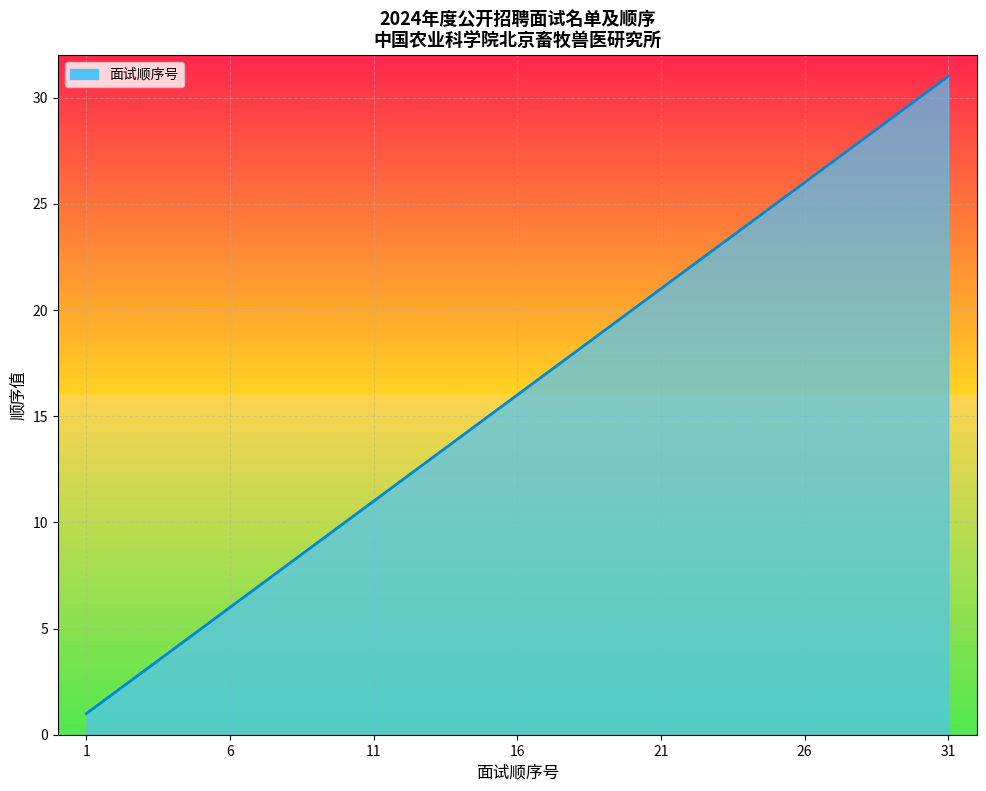

What is the average value?

16